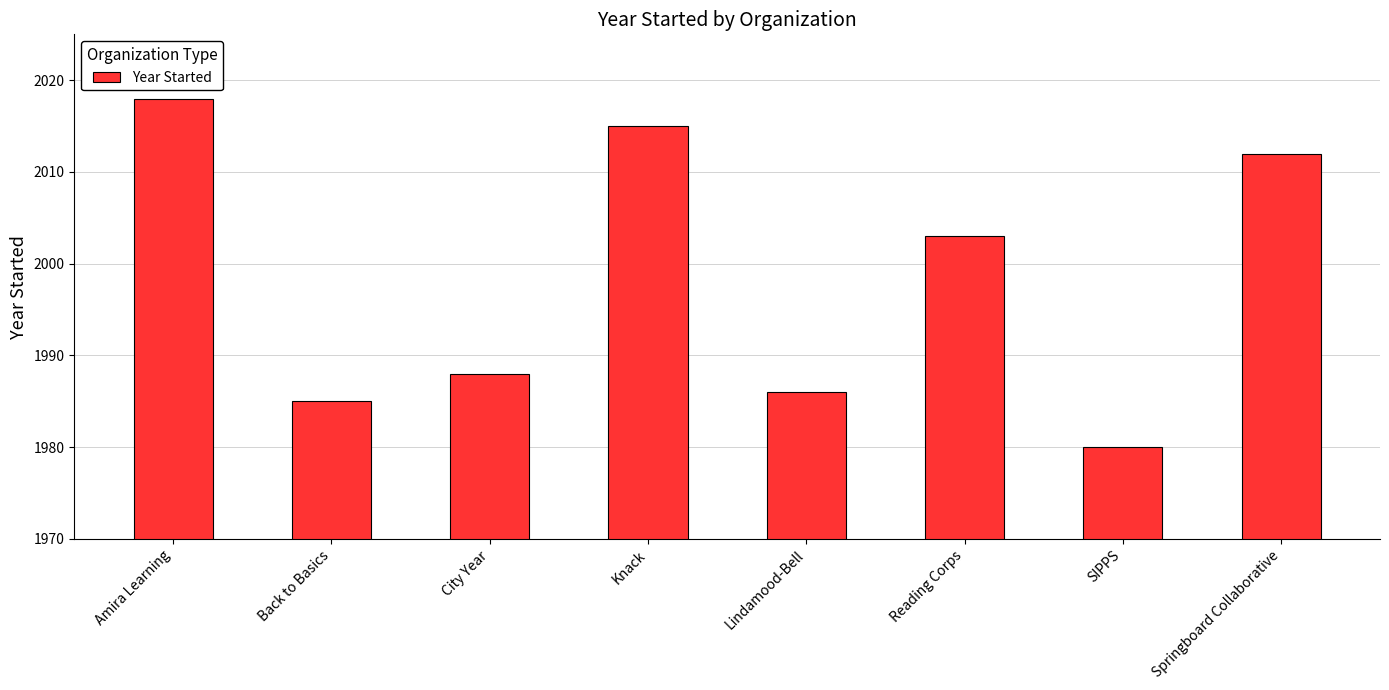

What is the difference between the maximum and second lowest values?

33